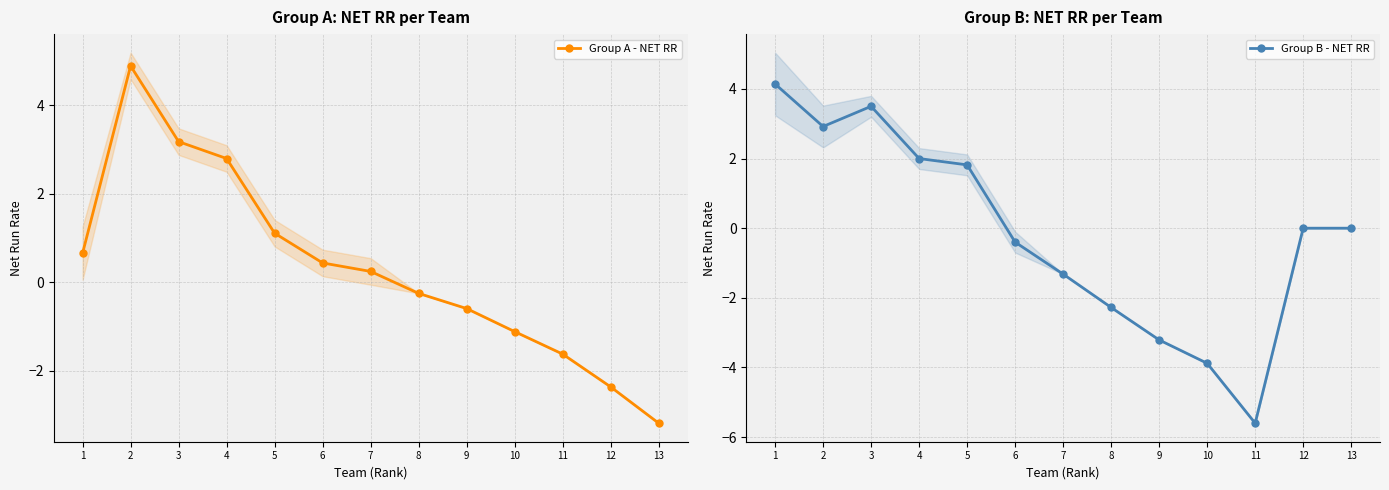

Reading left to right, what are all the values shown in this chart?

Group A - NET RR: 0.7	4.9	3.2	2.8	1.1	0.4	0.2	-0.2	-0.6	-1.1	-1.6	-2.4	-3.2
Group B - NET RR: 4.1	2.9	3.5	2.0	1.8	-0.4	-1.3	-2.3	-3.2	-3.9	-5.6	0.0	0.0